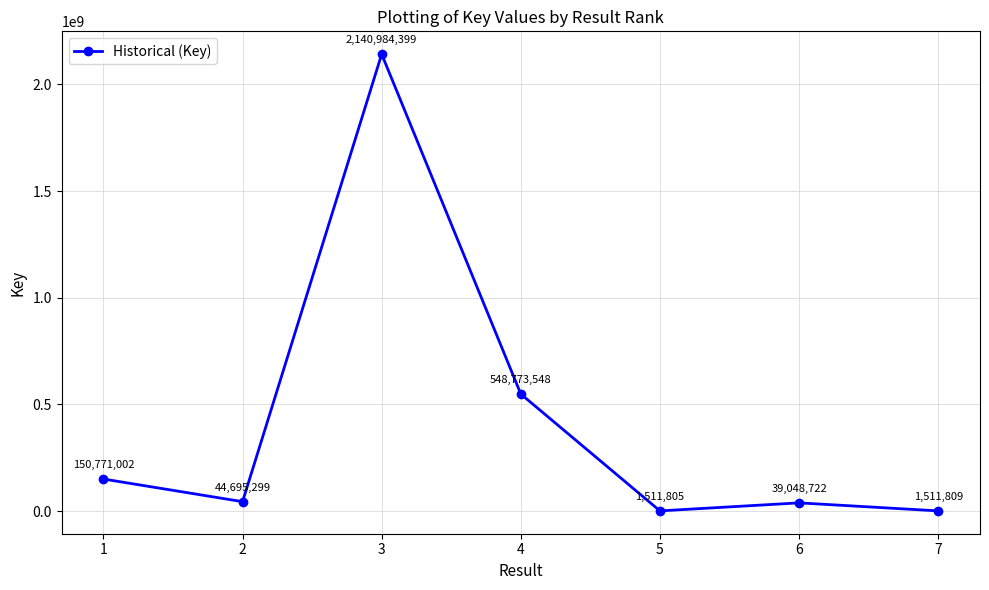

Reading left to right, list all the values displayed in this chart.

150771002	44695299	2140984399	548773548	1511805	39048722	1511809